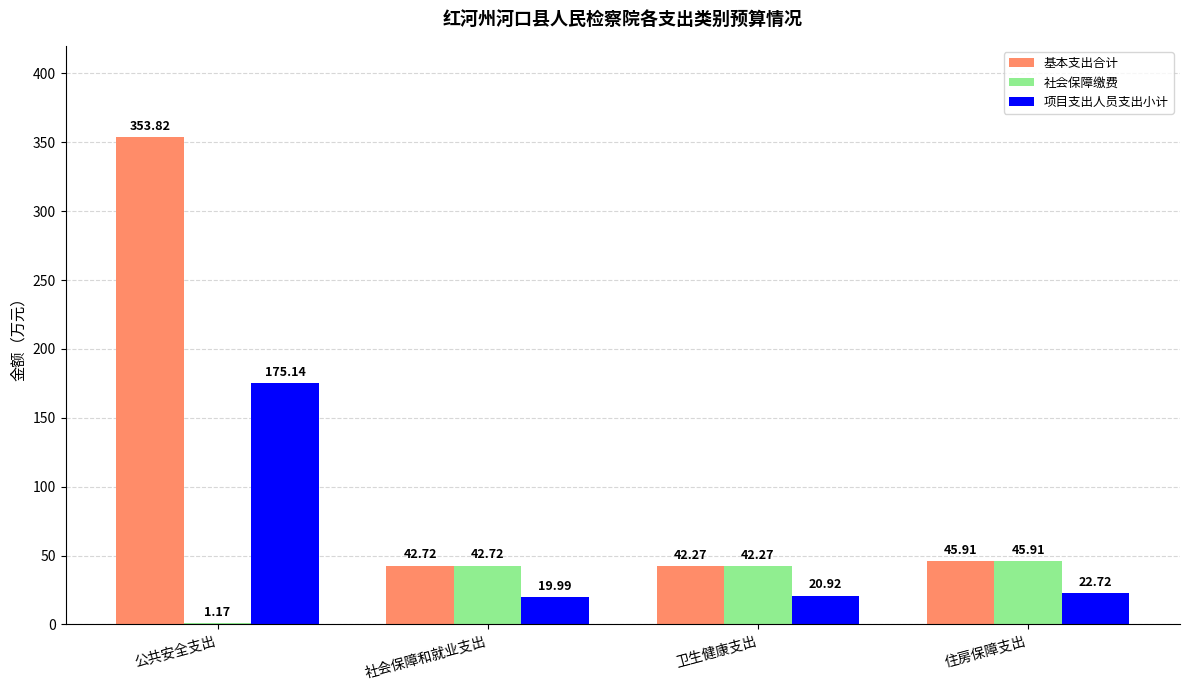

At which category does the chart reach its peak across all series?

公共安全支出